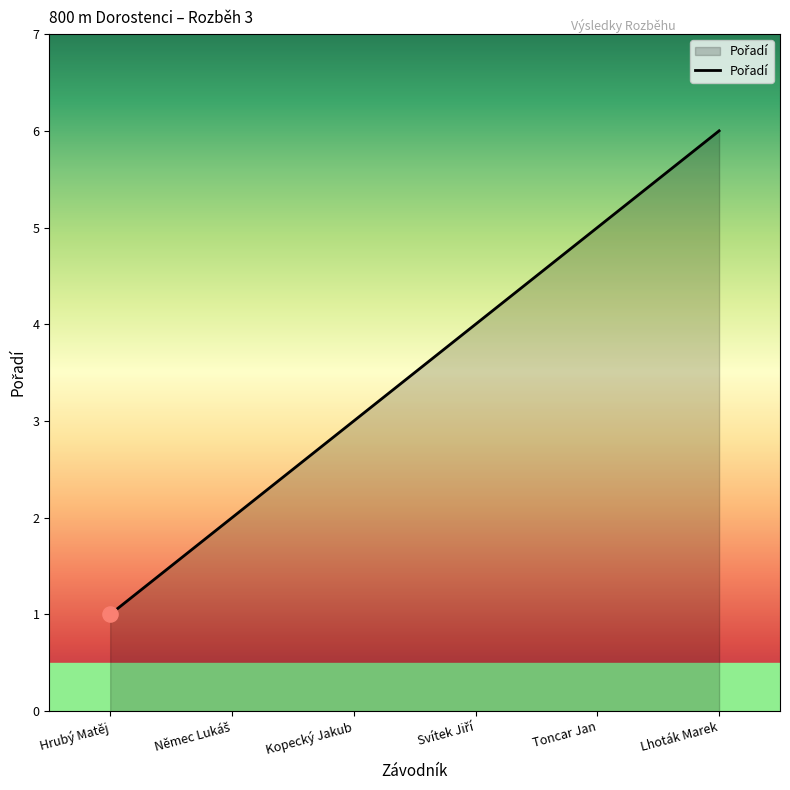

What is the ratio of the value at Toncar Jan to the value at Hrubý Matěj?

5.0